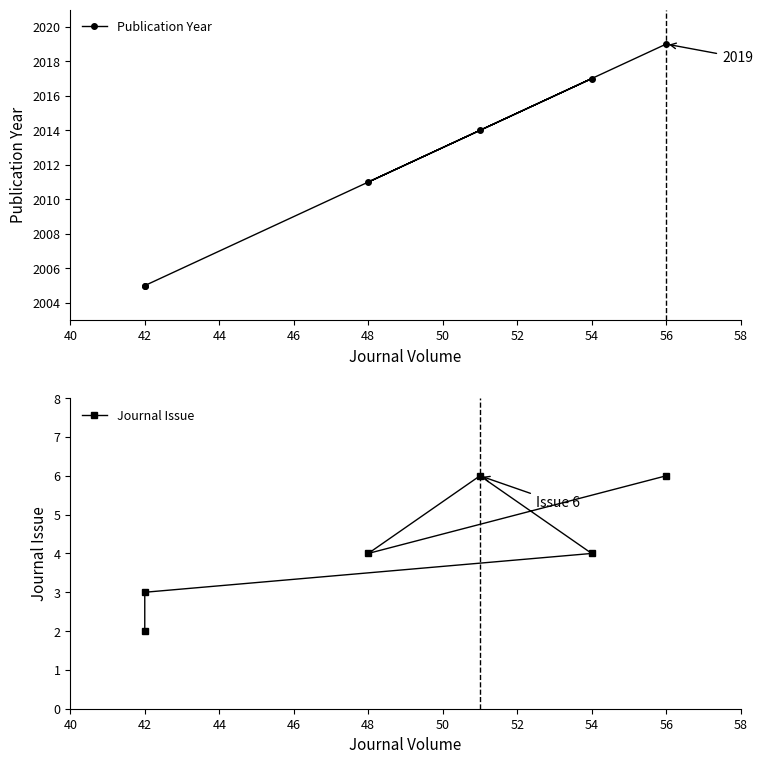

Reading right to left, list all the values displayed in this chart.

Publication Year: 2019	2011	2014	2017	2005	2005
Journal Issue: 6	4	6	4	3	2